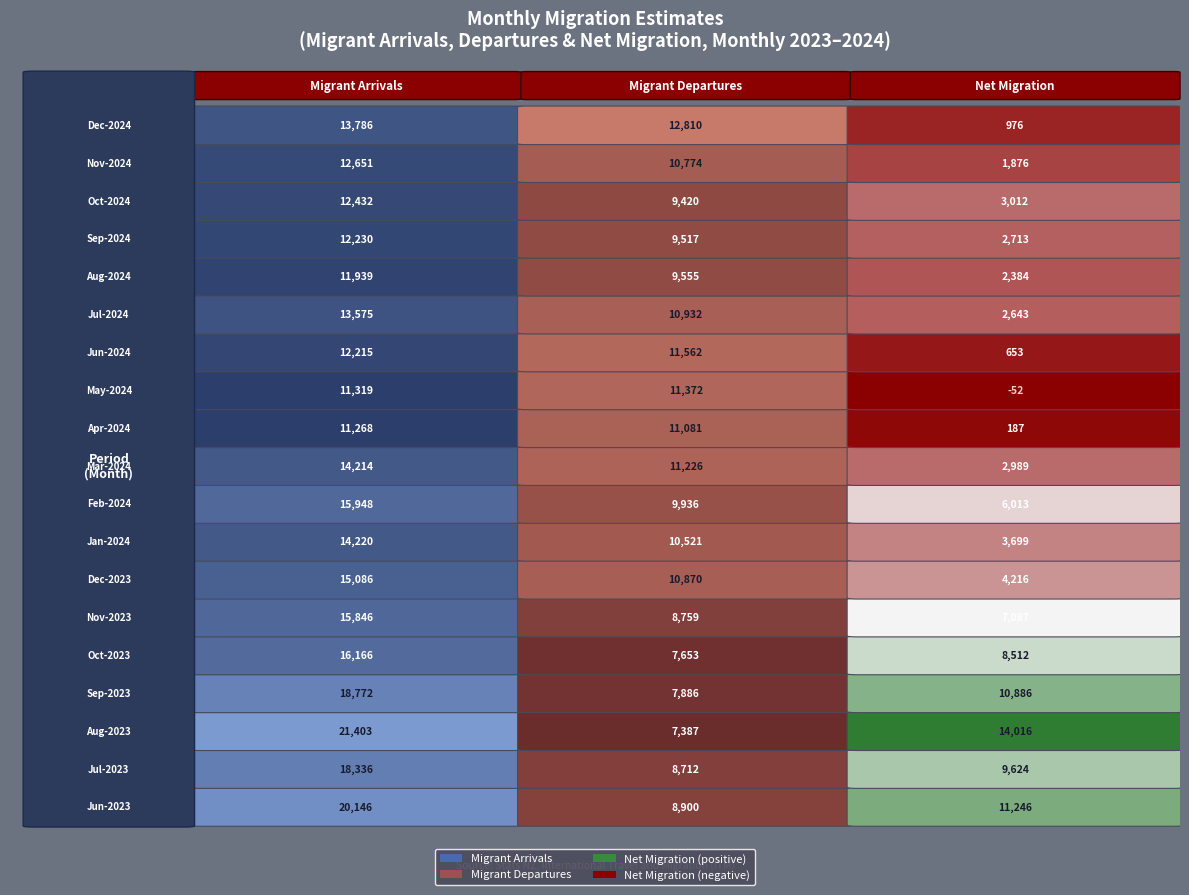

Is it true that Jun-2024 equals 2832 at Migrant Arrivals?

False